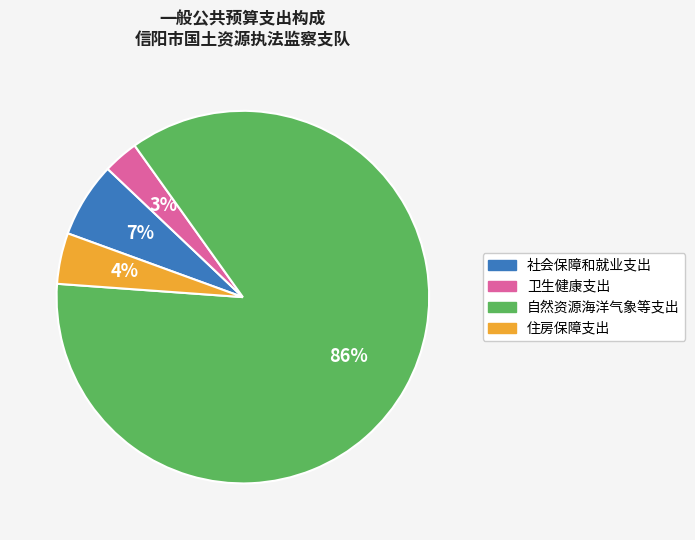

Rank the categories by value from lowest to highest.

卫生健康支出, 住房保障支出, 社会保障和就业支出, 自然资源海洋气象等支出